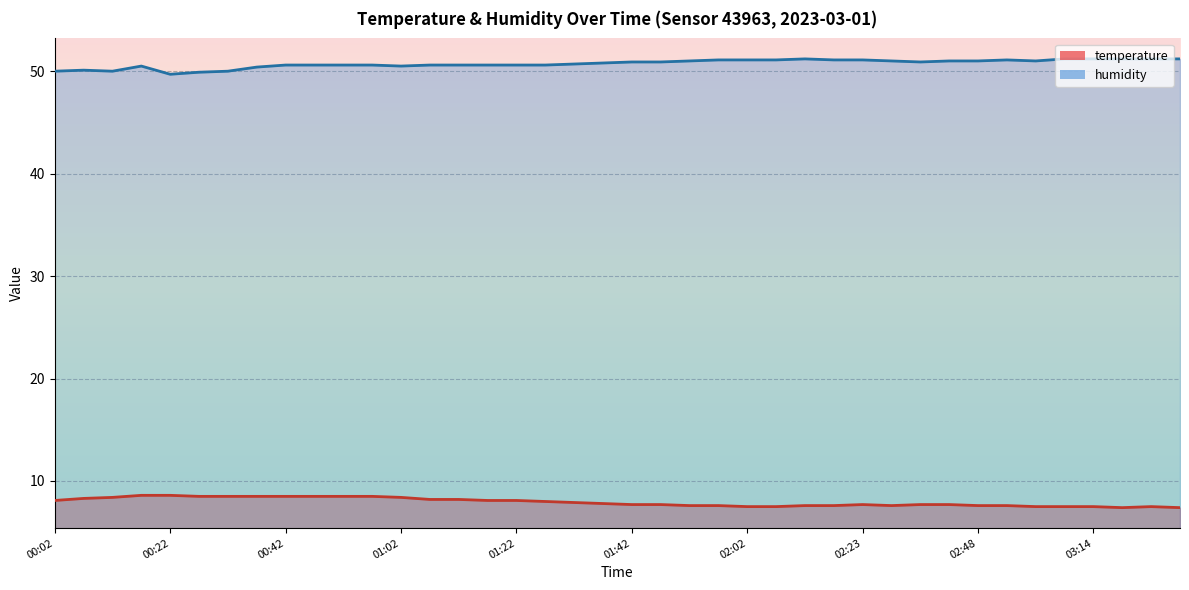

Which category has the highest value in the temperature series?

00:17